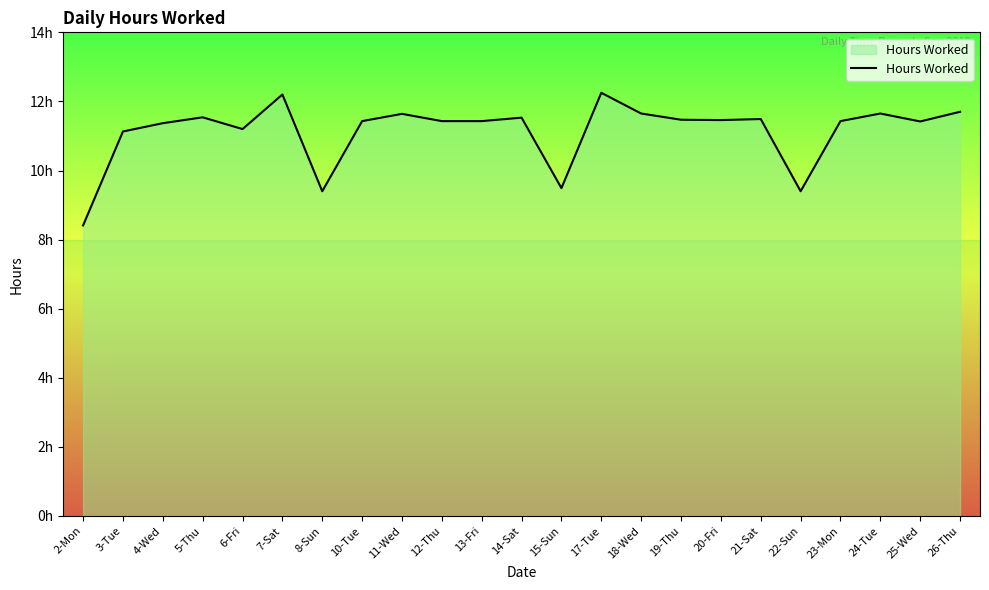

What is the sum of the values at 13-Fri and 12-Thu?

22.9